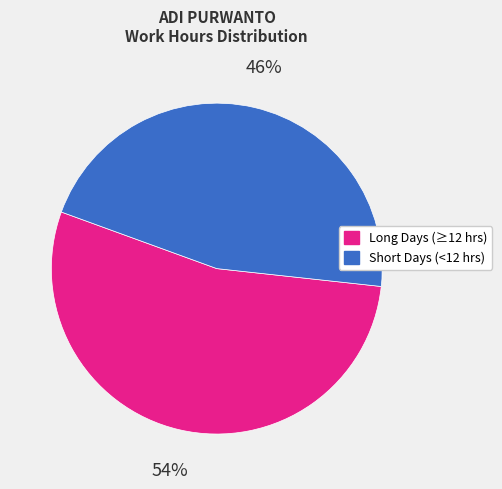

To the nearest percent, what is the difference between the largest and smallest slice percentages?

8%